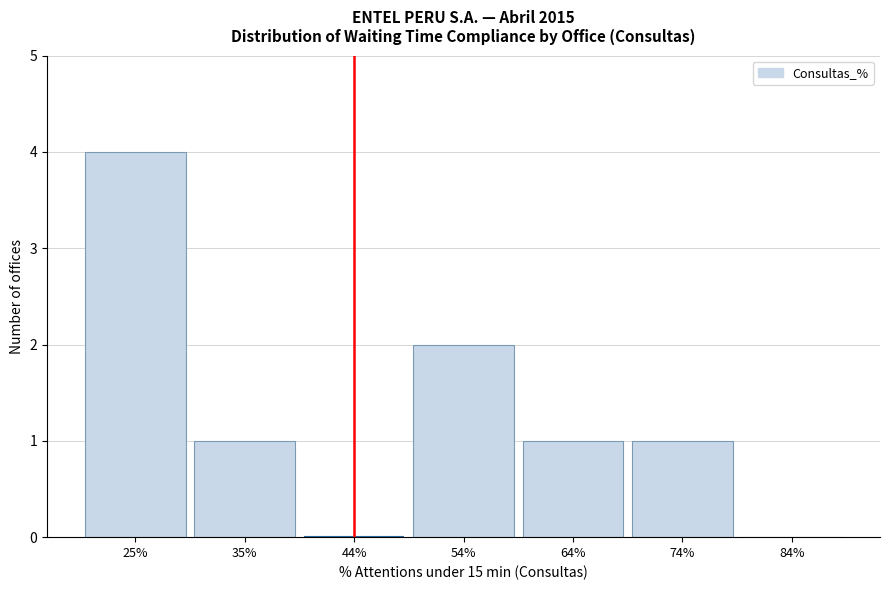

Reading left to right, what are all the values shown in this chart?

25%=4	35%=1	44%=0	54%=2	64%=1	74%=1	84%=0